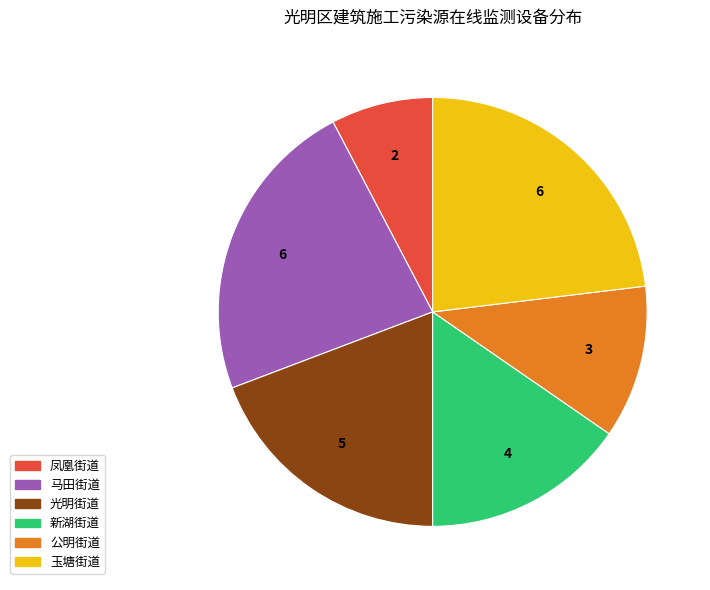

True or false: 凤凰街道 accounts for 1% of the total.

False